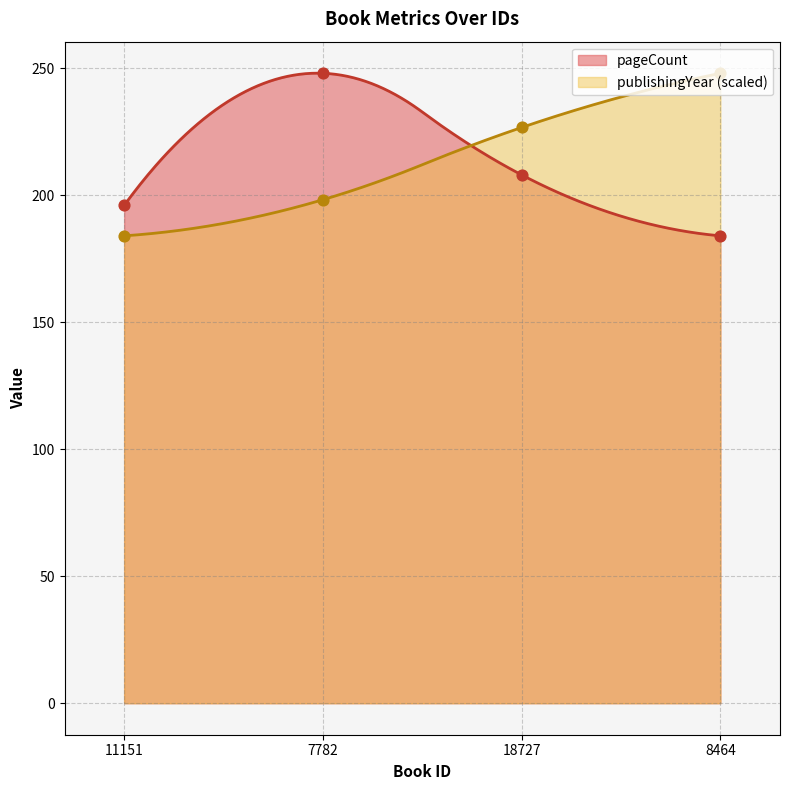

Is the value of pageCount at 11151 greater than the value of publishingYear at 7782?

No